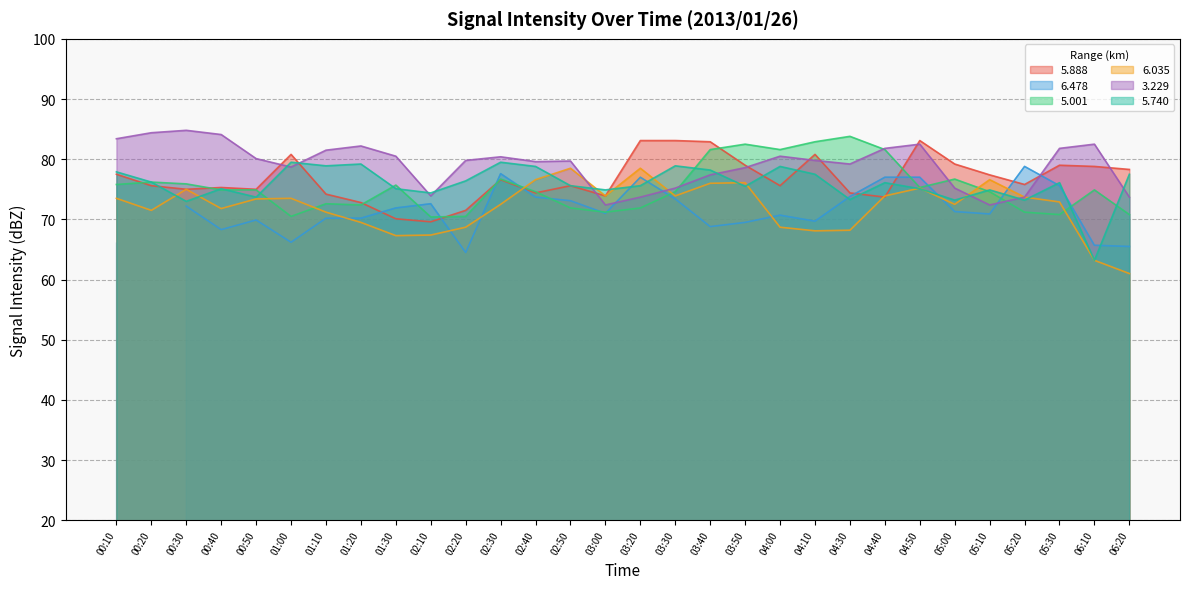

Is it true that   5.740 equals 24.7 at 04:10?

False